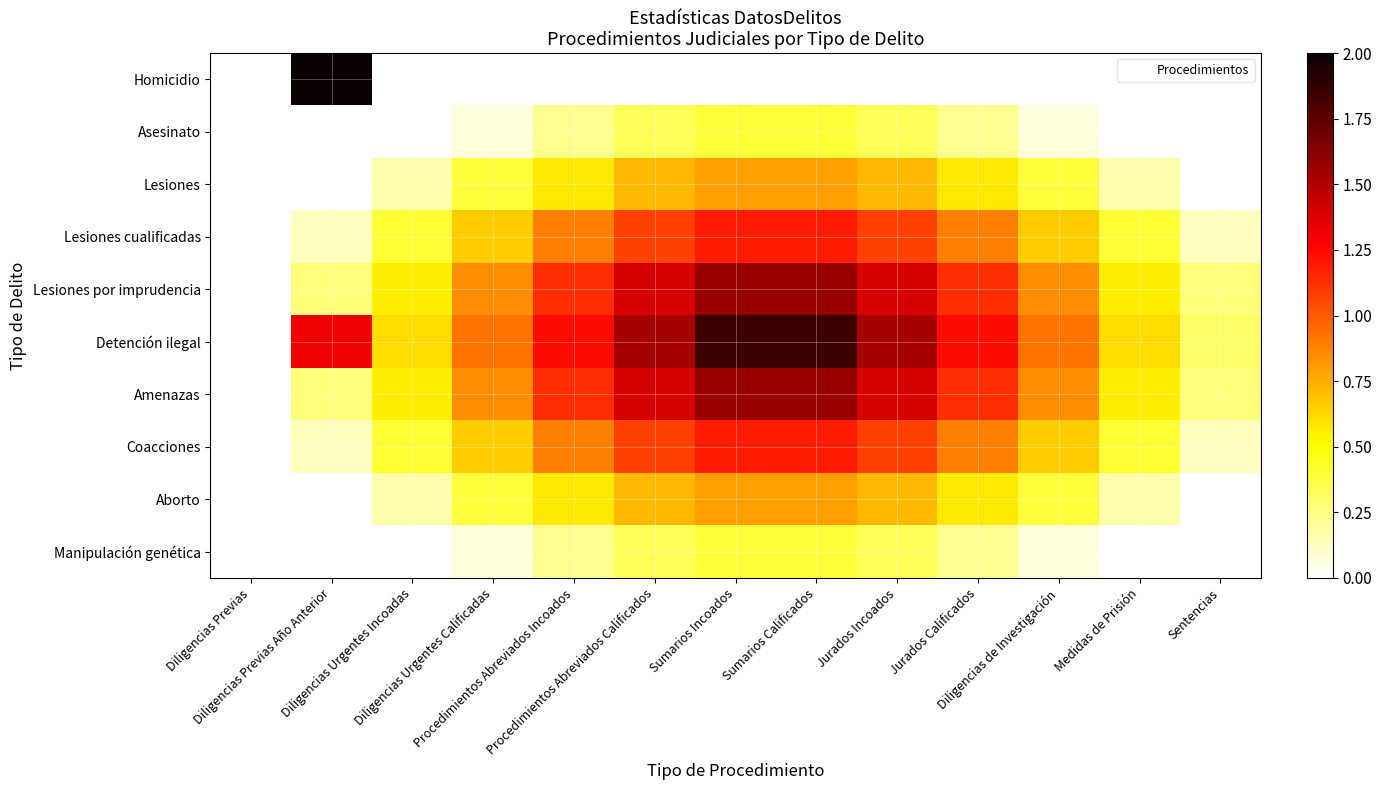

Reading left to right, transcribe all the data shown in this chart.

Homicidio: Diligencias Previas=0.0	Diligencias Previas Año Anterior=2.0	Diligencias Urgentes Incoadas=0.0	Diligencias Urgentes Calificadas=0.0	Procedimientos Abreviados Incoados=0.0	Procedimientos Abreviados Calificados=0.0	Sumarios Incoados=0.0	Sumarios Calificados=0.0	Jurados Incoados=0.0	Jurados Calificados=0.0	Diligencias de Investigación=0.0	Medidas de Prisión=0.0	Sentencias=0.0
Asesinato: Diligencias Previas=0.0	Diligencias Previas Año Anterior=0.0	Diligencias Urgentes Incoadas=0.0	Diligencias Urgentes Calificadas=0.1	Procedimientos Abreviados Incoados=0.2	Procedimientos Abreviados Calificados=0.3	Sumarios Incoados=0.4	Sumarios Calificados=0.4	Jurados Incoados=0.3	Jurados Calificados=0.2	Diligencias de Investigación=0.1	Medidas de Prisión=0.0	Sentencias=0.0
Lesiones: Diligencias Previas=0.0	Diligencias Previas Año Anterior=0.0	Diligencias Urgentes Incoadas=0.2	Diligencias Urgentes Calificadas=0.4	Procedimientos Abreviados Incoados=0.6	Procedimientos Abreviados Calificados=0.7	Sumarios Incoados=0.8	Sumarios Calificados=0.8	Jurados Incoados=0.7	Jurados Calificados=0.6	Diligencias de Investigación=0.4	Medidas de Prisión=0.2	Sentencias=0.0
Lesiones cualificadas: Diligencias Previas=0.0	Diligencias Previas Año Anterior=0.1	Diligencias Urgentes Incoadas=0.4	Diligencias Urgentes Calificadas=0.7	Procedimientos Abreviados Incoados=0.9	Procedimientos Abreviados Calificados=1.1	Sumarios Incoados=1.2	Sumarios Calificados=1.2	Jurados Incoados=1.1	Jurados Calificados=0.9	Diligencias de Investigación=0.7	Medidas de Prisión=0.4	Sentencias=0.1
Lesiones por imprudencia: Diligencias Previas=0.0	Diligencias Previas Año Anterior=0.3	Diligencias Urgentes Incoadas=0.6	Diligencias Urgentes Calificadas=0.9	Procedimientos Abreviados Incoados=1.1	Procedimientos Abreviados Calificados=1.4	Sumarios Incoados=1.6	Sumarios Calificados=1.6	Jurados Incoados=1.4	Jurados Calificados=1.1	Diligencias de Investigación=0.9	Medidas de Prisión=0.6	Sentencias=0.3
Detención ilegal: Diligencias Previas=0.0	Diligencias Previas Año Anterior=1.3	Diligencias Urgentes Incoadas=0.6	Diligencias Urgentes Calificadas=0.9	Procedimientos Abreviados Incoados=1.2	Procedimientos Abreviados Calificados=1.5	Sumarios Incoados=1.8	Sumarios Calificados=1.8	Jurados Incoados=1.5	Jurados Calificados=1.2	Diligencias de Investigación=0.9	Medidas de Prisión=0.6	Sentencias=0.3
Amenazas: Diligencias Previas=0.0	Diligencias Previas Año Anterior=0.3	Diligencias Urgentes Incoadas=0.6	Diligencias Urgentes Calificadas=0.9	Procedimientos Abreviados Incoados=1.1	Procedimientos Abreviados Calificados=1.4	Sumarios Incoados=1.6	Sumarios Calificados=1.6	Jurados Incoados=1.4	Jurados Calificados=1.1	Diligencias de Investigación=0.9	Medidas de Prisión=0.6	Sentencias=0.3
Coacciones: Diligencias Previas=0.0	Diligencias Previas Año Anterior=0.1	Diligencias Urgentes Incoadas=0.4	Diligencias Urgentes Calificadas=0.7	Procedimientos Abreviados Incoados=0.9	Procedimientos Abreviados Calificados=1.1	Sumarios Incoados=1.2	Sumarios Calificados=1.2	Jurados Incoados=1.1	Jurados Calificados=0.9	Diligencias de Investigación=0.7	Medidas de Prisión=0.4	Sentencias=0.1
Aborto: Diligencias Previas=0.0	Diligencias Previas Año Anterior=0.0	Diligencias Urgentes Incoadas=0.2	Diligencias Urgentes Calificadas=0.4	Procedimientos Abreviados Incoados=0.6	Procedimientos Abreviados Calificados=0.7	Sumarios Incoados=0.8	Sumarios Calificados=0.8	Jurados Incoados=0.7	Jurados Calificados=0.6	Diligencias de Investigación=0.4	Medidas de Prisión=0.2	Sentencias=0.0
Manipulación genética: Diligencias Previas=0.0	Diligencias Previas Año Anterior=0.0	Diligencias Urgentes Incoadas=0.0	Diligencias Urgentes Calificadas=0.1	Procedimientos Abreviados Incoados=0.2	Procedimientos Abreviados Calificados=0.3	Sumarios Incoados=0.4	Sumarios Calificados=0.4	Jurados Incoados=0.3	Jurados Calificados=0.2	Diligencias de Investigación=0.1	Medidas de Prisión=0.0	Sentencias=0.0